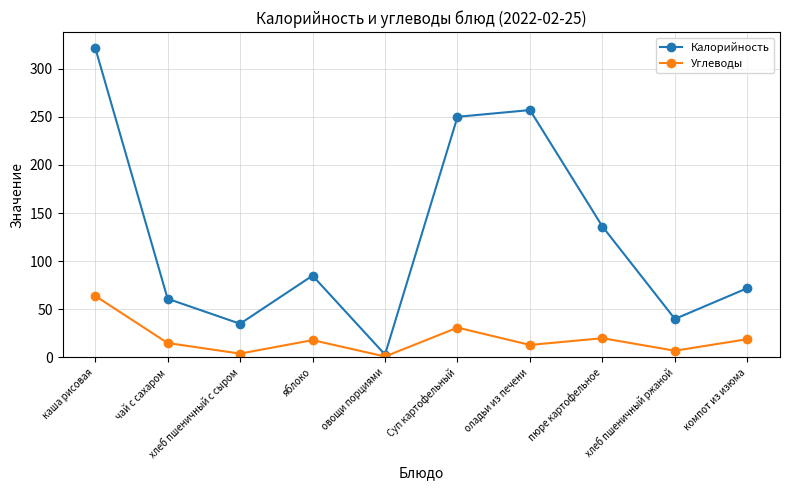

Which series has the largest range (max minus min)?

Калорийность